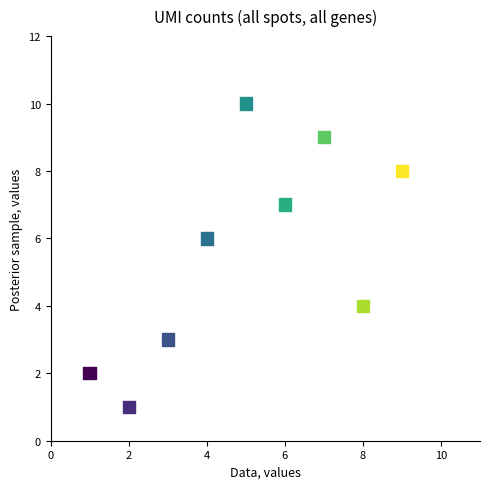

What is the average X value?

5